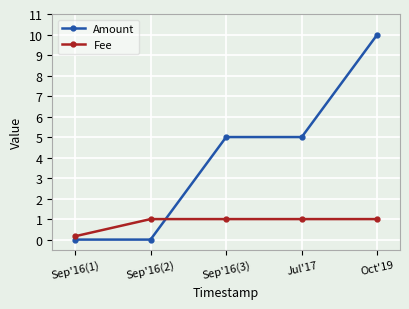

True or false: Fee has more than 2 points higher than both neighbors.

False